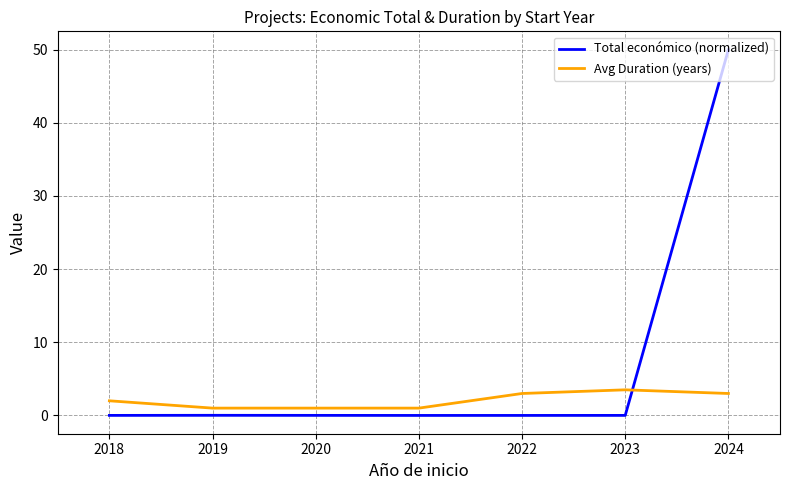

What is the difference between the maximum and minimum values in the Total económico (normalized) series?

50.0